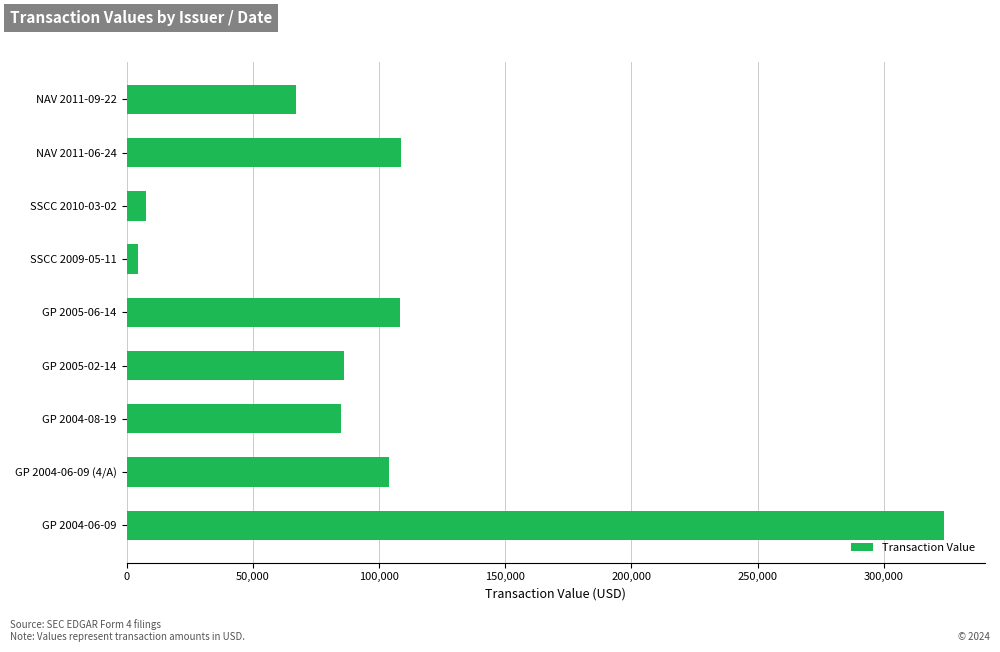

How many data points does each series have?

9